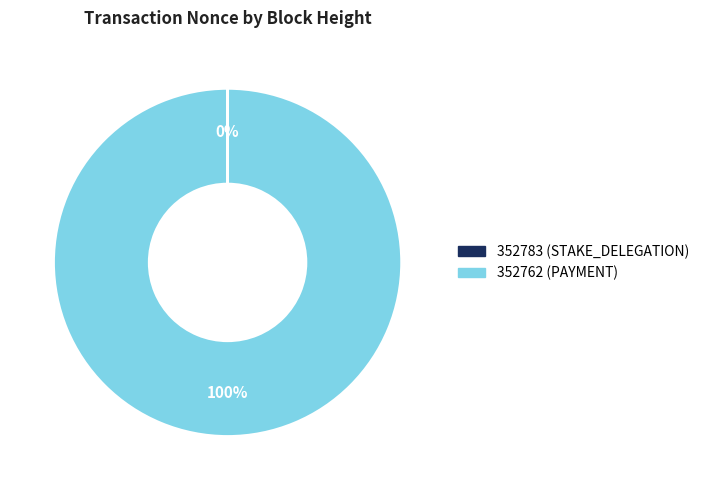

To the nearest percent, what portion does 352762 (PAYMENT) represent?

100%